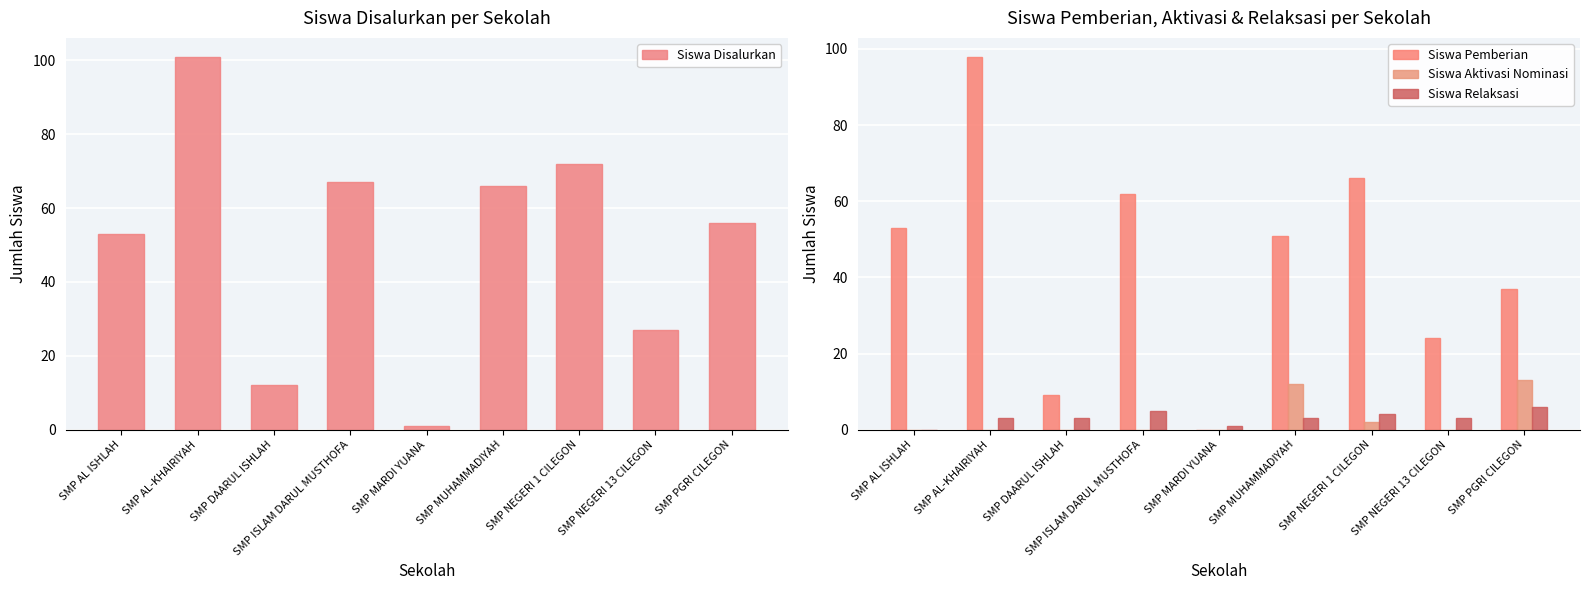

Between SMP ISLAM DARUL MUSTHOFA and SMP MUHAMMADIYAH, which series saw the biggest shift?

Siswa Aktivasi Nominasi